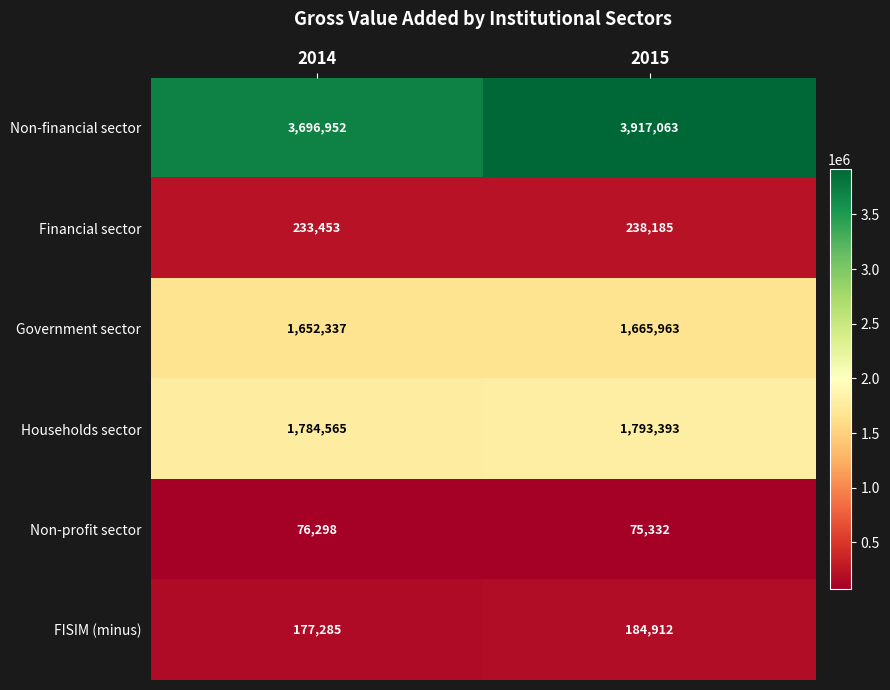

What is the spread (max minus min) of values at 2015?

3841731